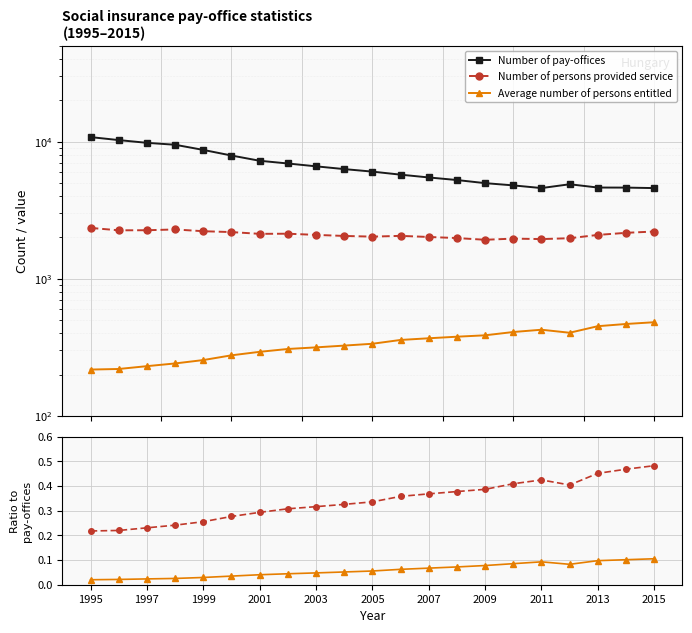

How many interior local valleys does the Number of pay-offices series have?

1